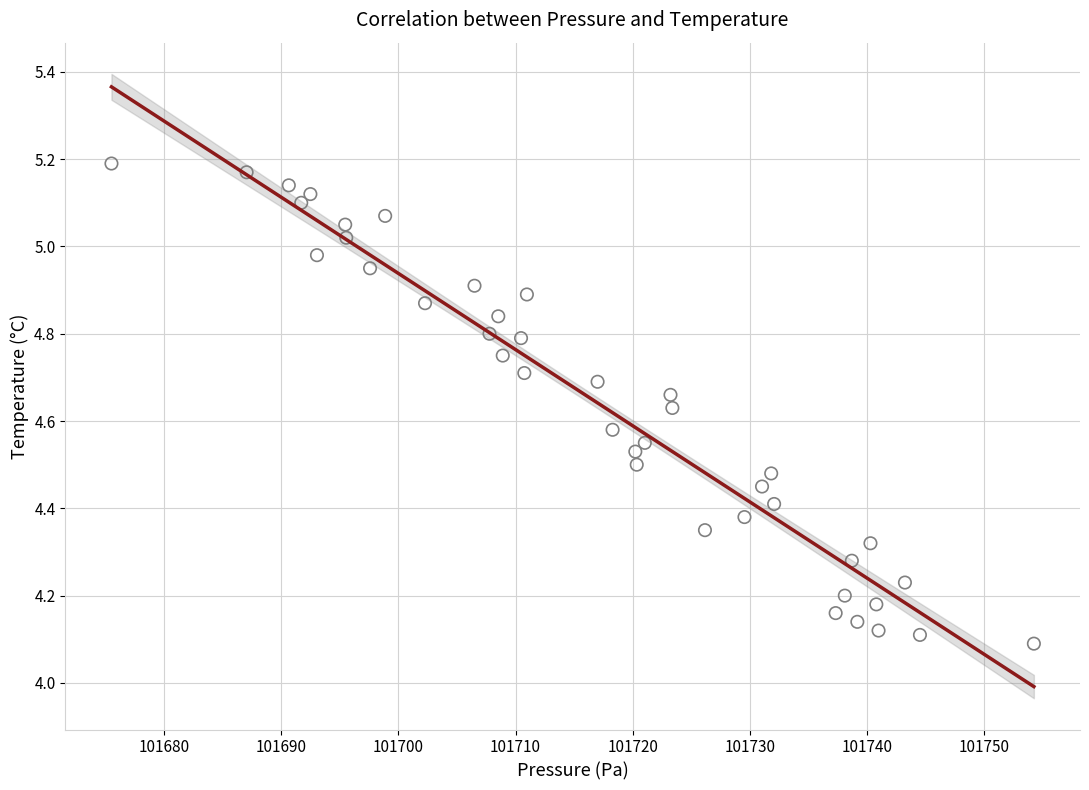

What is the range of Y values (max minus min)?

1.1